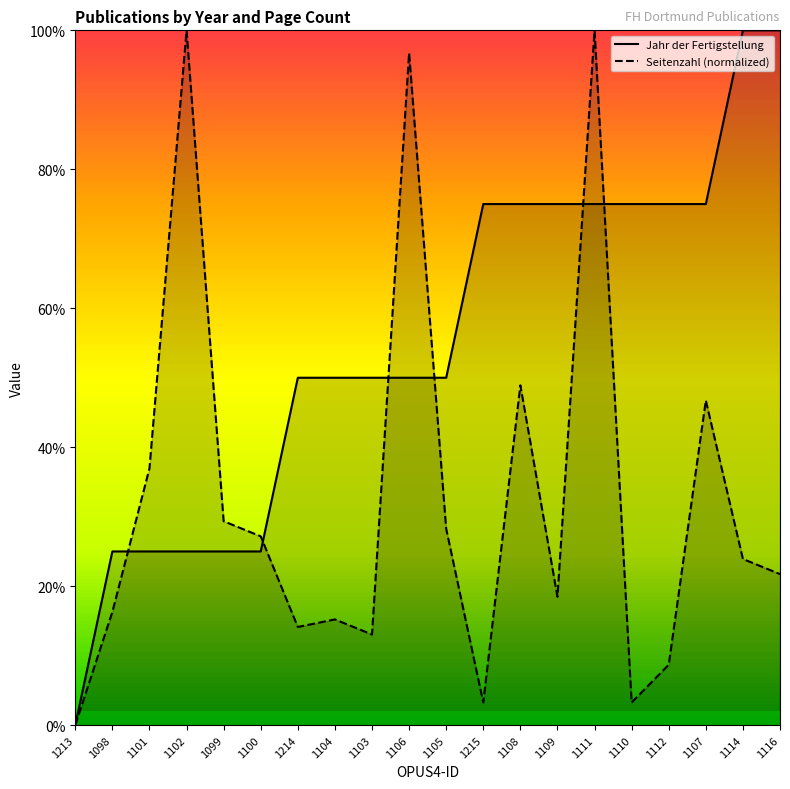

Rank the series at 1110 from lowest to highest value.

Seitenzahl (normalized), Jahr der Fertigstellung